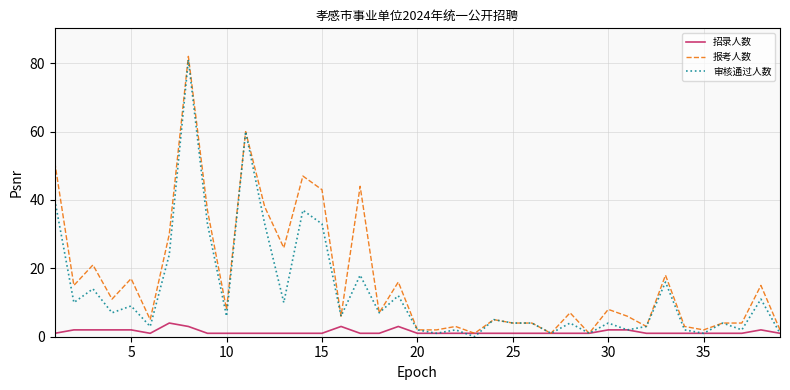

Which series has the largest total across all categories?

报考人数